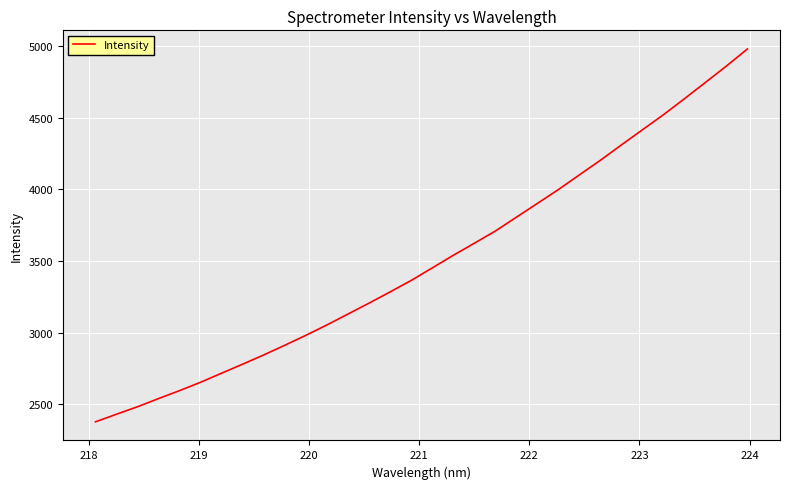

What is the minimum value shown in the chart?

2375.9